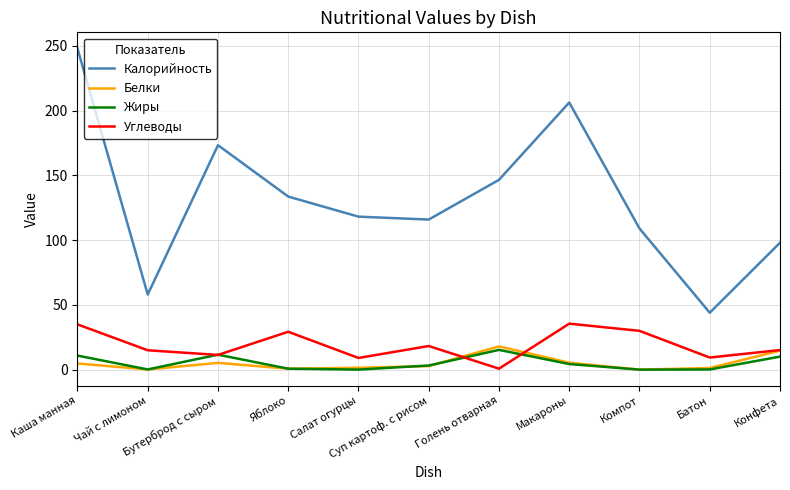

What is the difference between the second highest and minimum values in the Углеводы series?

34.2